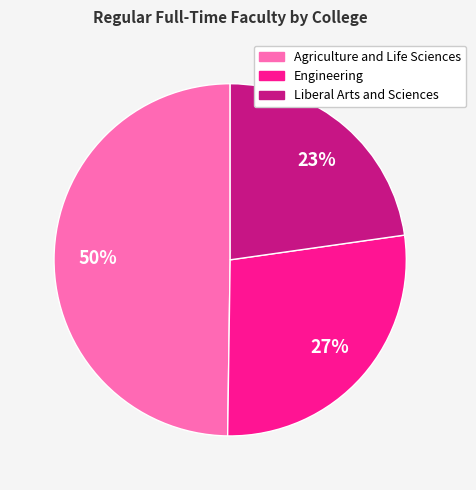

Rank the categories by value from highest to lowest.

Agriculture and Life Sciences, Engineering, Liberal Arts and Sciences